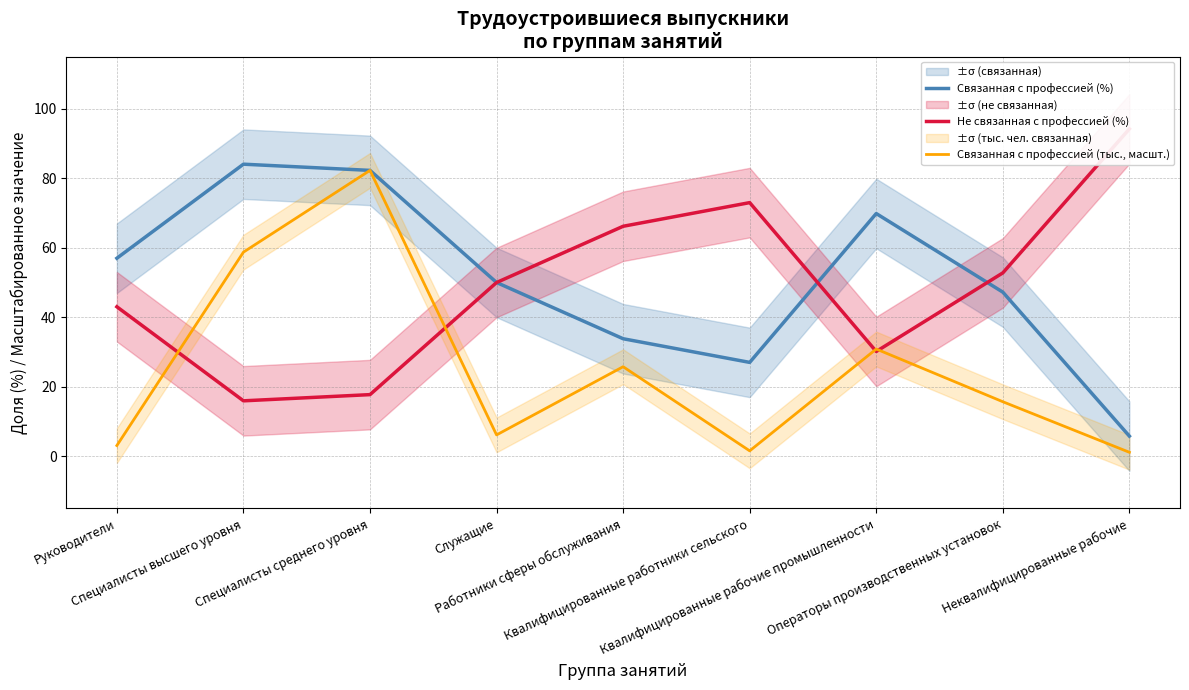

What is the sum of the Связанная с профессией (тыс., масшт.) values at Руководители and Работники сферы обслуживания?

28.9